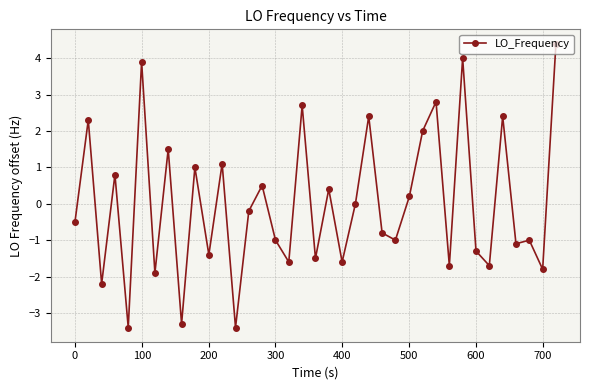

What is the maximum value shown in the chart?

4.4